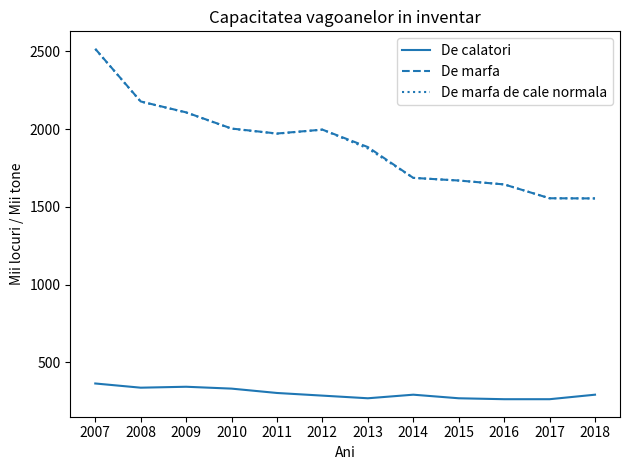

True or false: De calatori and De marfa de cale normala intersect in this chart.

False